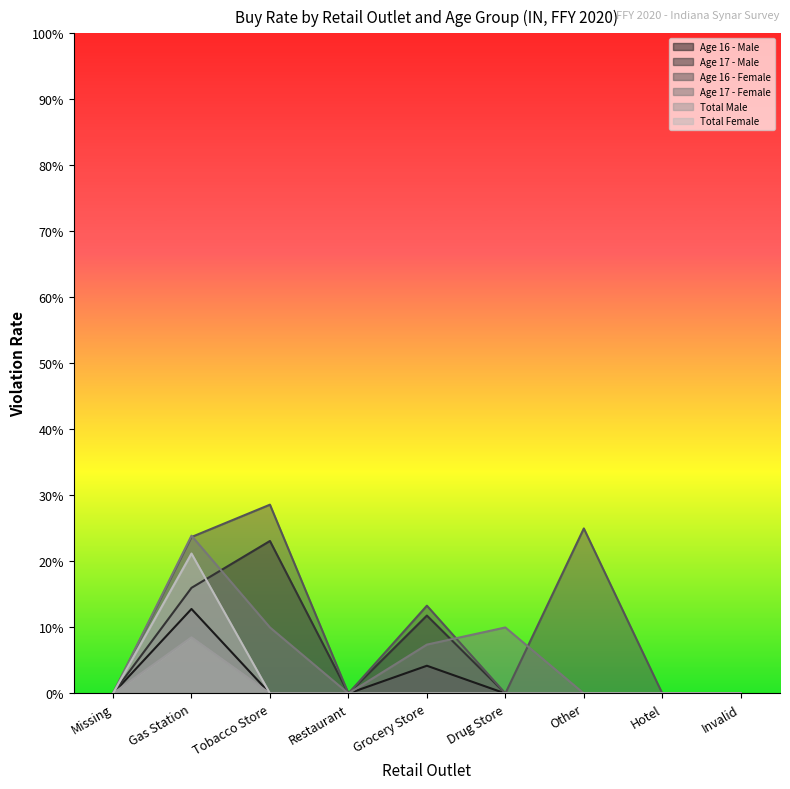

Does the chart have visible grid lines?

No